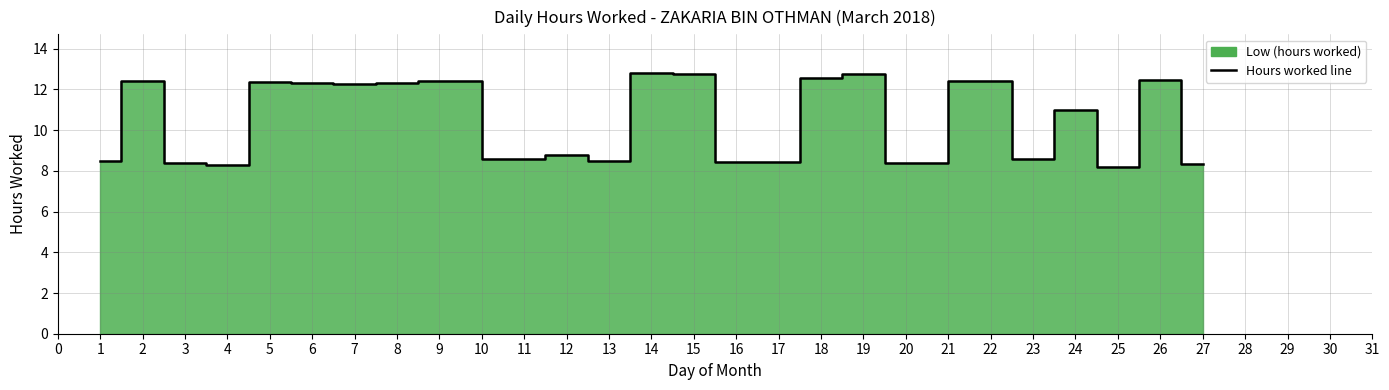

True or false: the data shows 13.7 at 25.

False